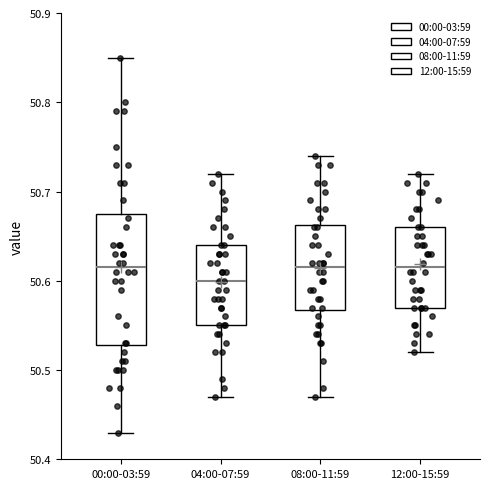

Reading left to right, transcribe this box plot: for each box, give where its median line is, the range the box spans, and where its two whiskers end, as read against the y-axis. The values are not printed on the chart, so give them approximately, as read against the axis.

00:00-03:59: median 50.62, box 50.53 to 50.68, whiskers 50.43 to 50.85
04:00-07:59: median 50.60, box 50.55 to 50.64, whiskers 50.47 to 50.72
08:00-11:59: median 50.62, box 50.57 to 50.66, whiskers 50.47 to 50.74
12:00-15:59: median 50.62, box 50.57 to 50.66, whiskers 50.52 to 50.72